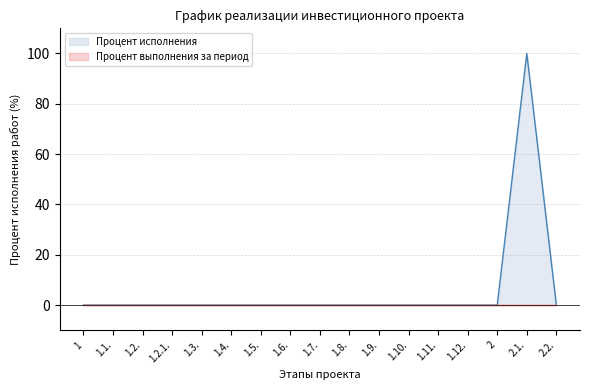

List the labels in order of value, largest first.

2.1., 1, 1.1., 1.2., 1.2.1., 1.3., 1.4., 1.5., 1.6., 1.7., 1.8., 1.9., 1.10., 1.11., 1.12., 2, 2.2.